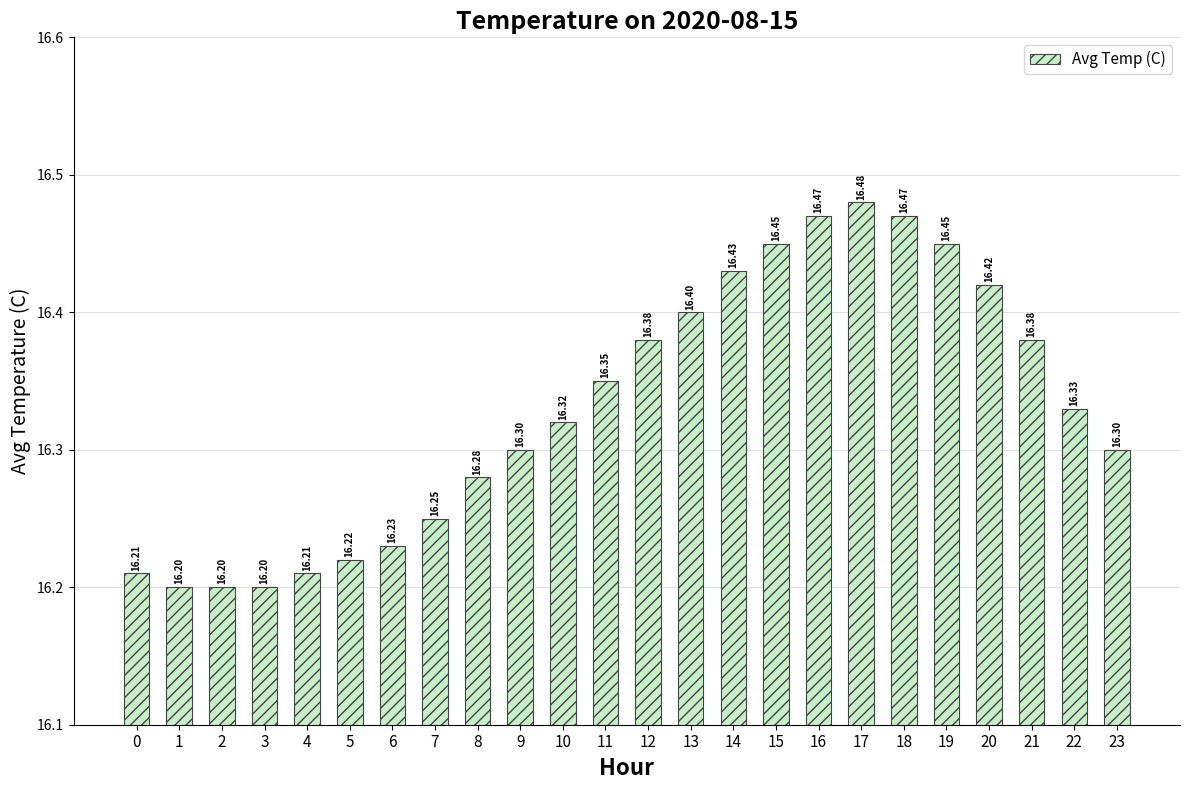

The value at 6 is 16.2. True or false?

True